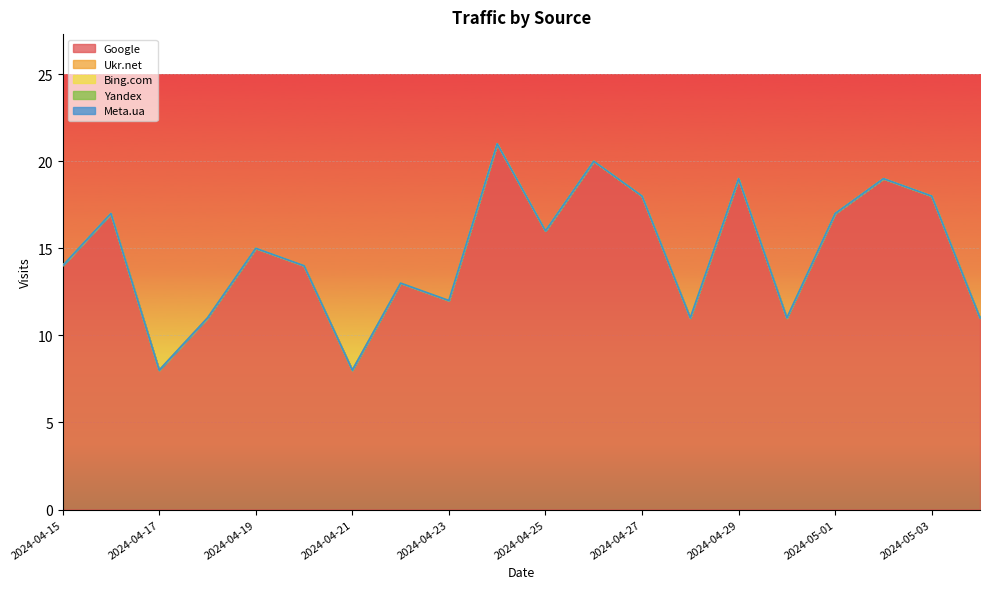

How many values in the Google series are below 15?

10